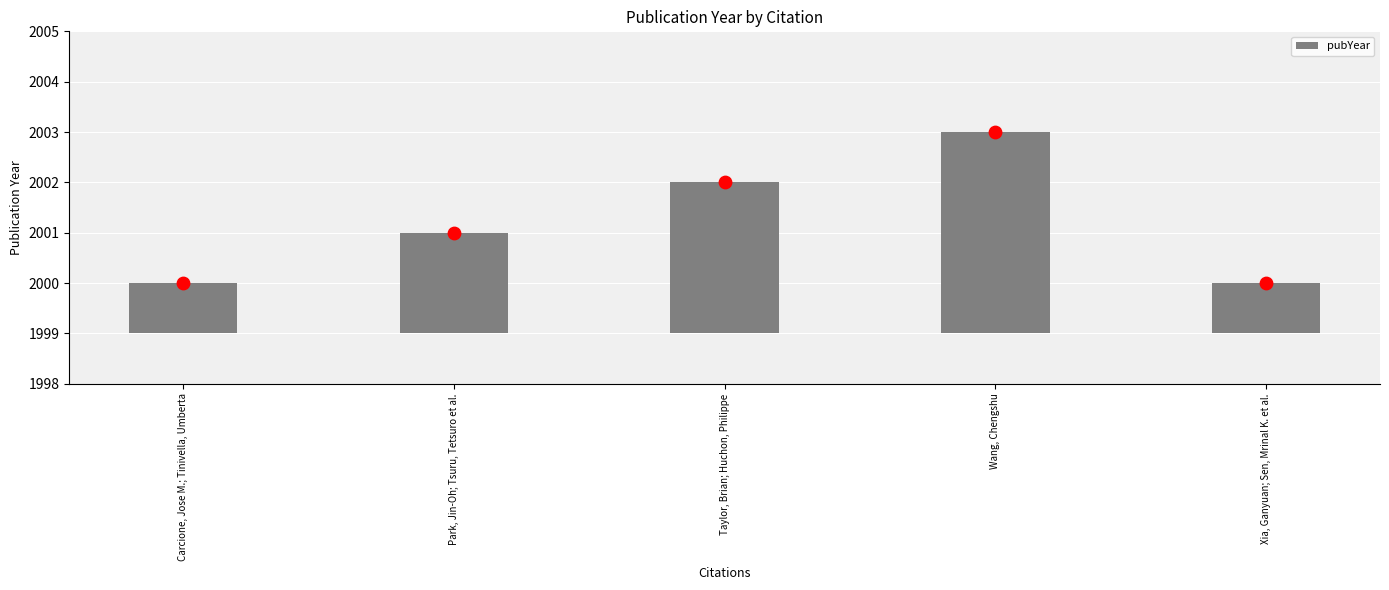

Approximately how many times larger is the value at Xia, Ganyuan; Sen, Mrinal K. et al. compared to Carcione, Jose M.; Tinivella, Umberta?

1.0